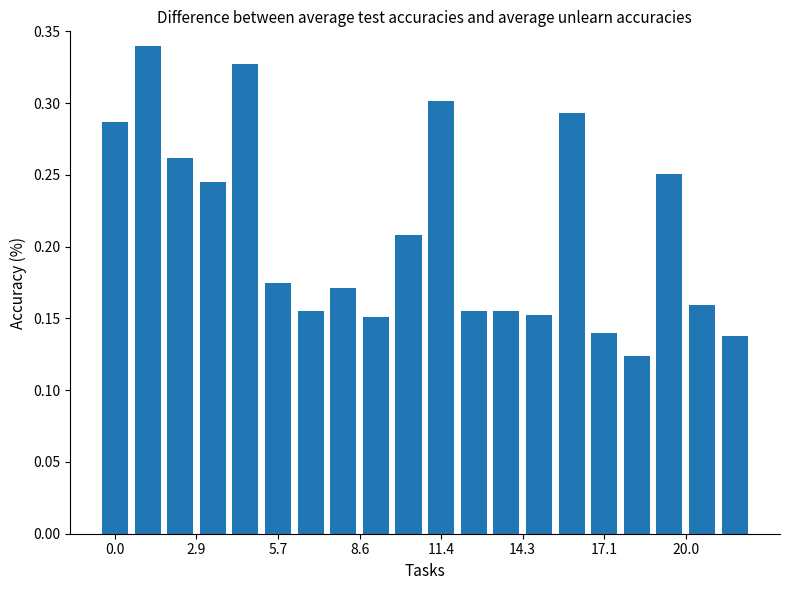

What is the sum of all values?

4.2